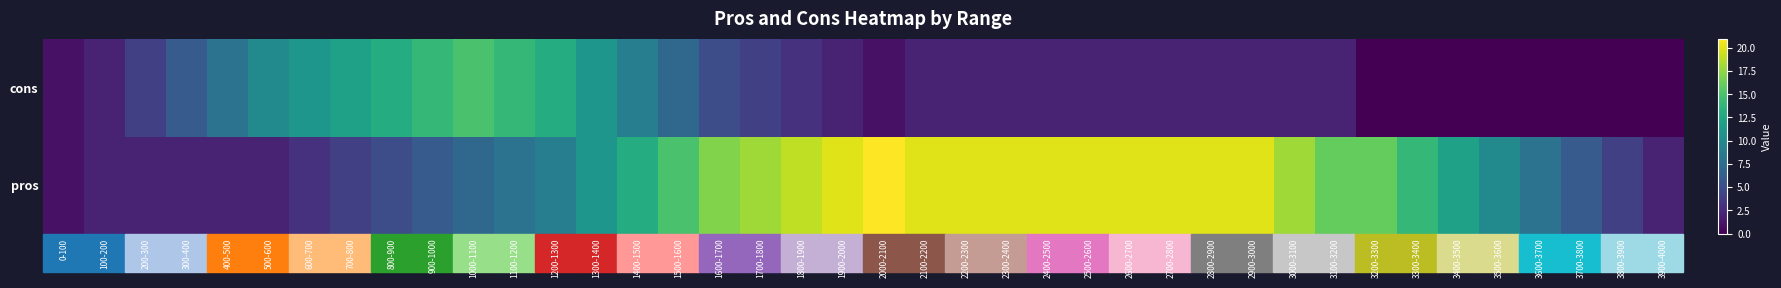

At which category does the chart reach its minimum across all series?

3200-3300